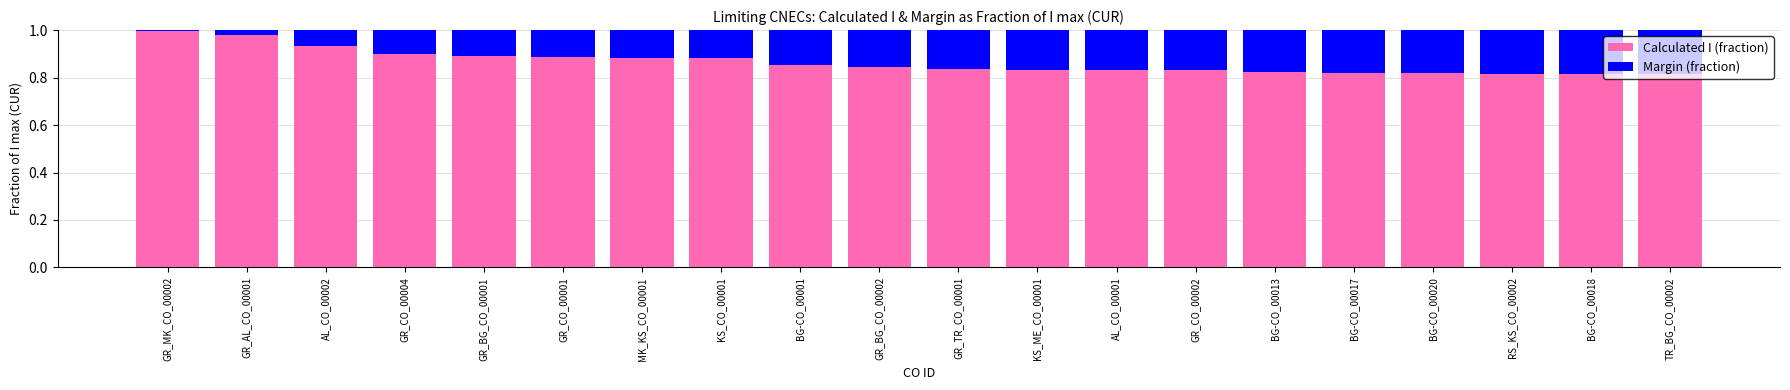

What is the sum of the Calculated I (fraction) values at BG-CO_00001 and TR_BG_CO_00002?

1.7